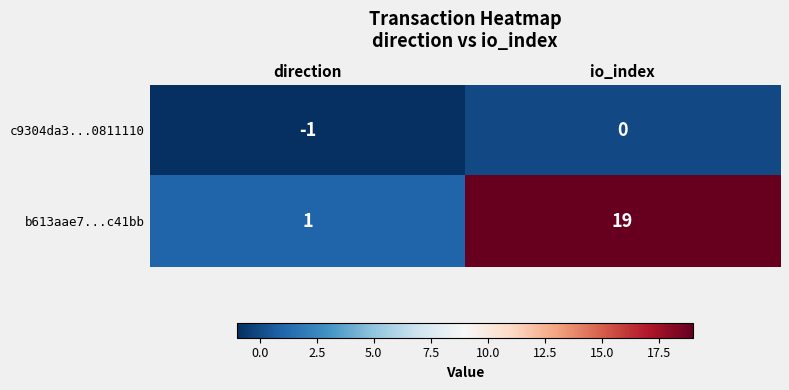

How many series are shown in this chart?

2